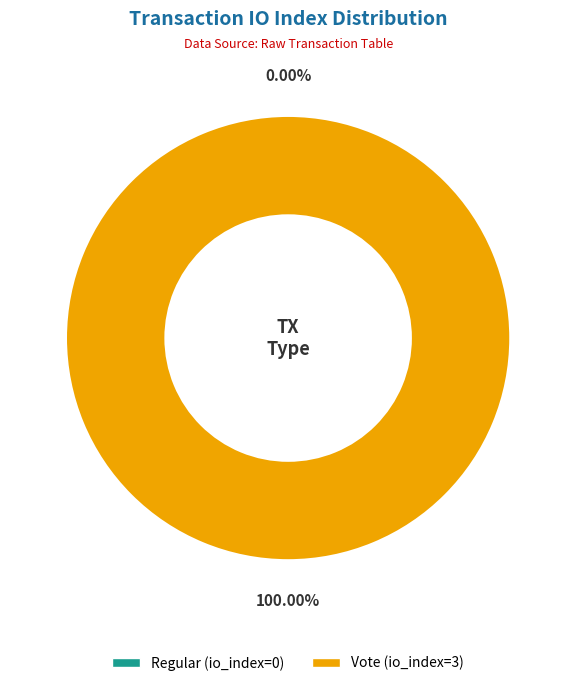

The Regular (io_index=0) slice represents 0% of the pie. True or false?

True